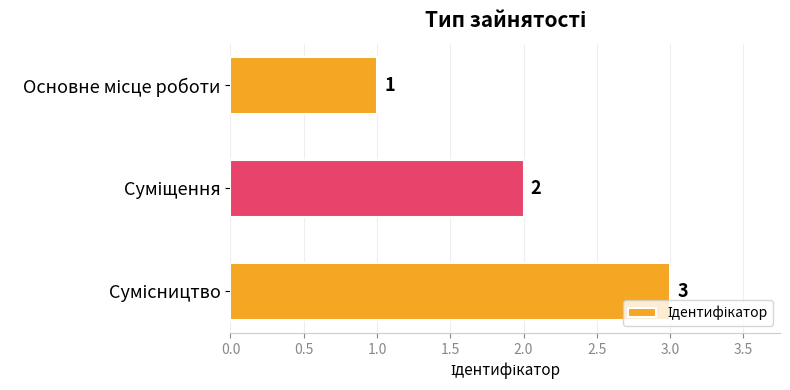

What is the greatest value displayed?

3